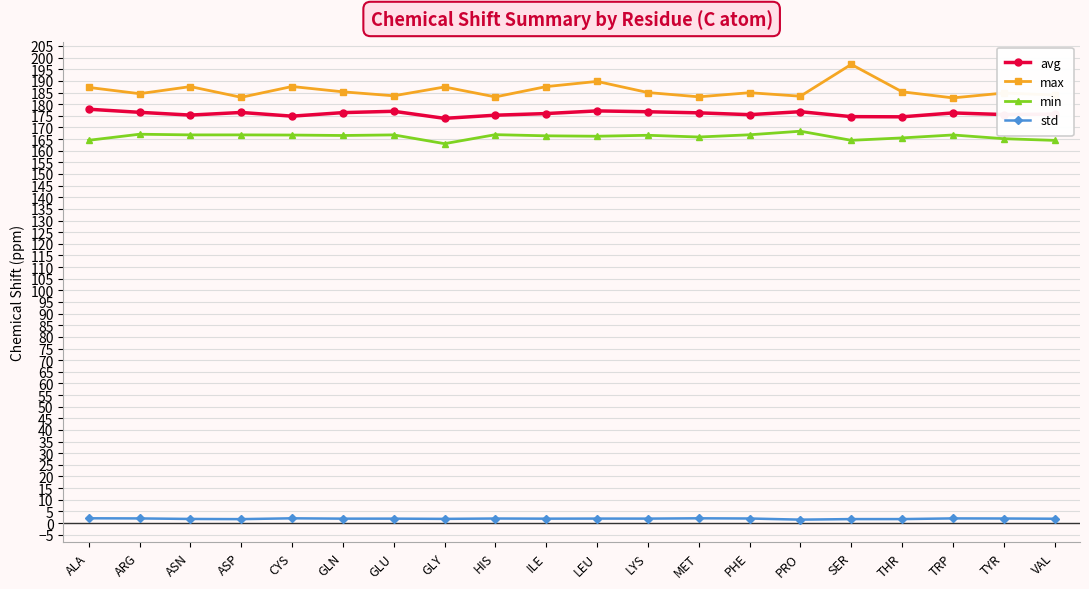

True or false: max and std cross at least once.

False